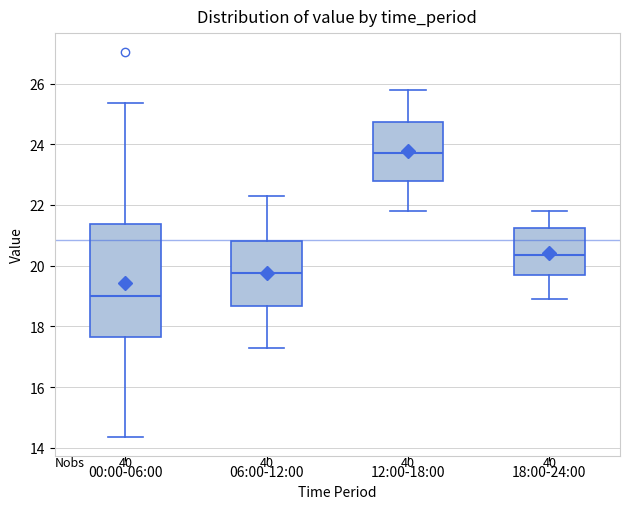

Which box has the lowest median line?

00:00-06:00